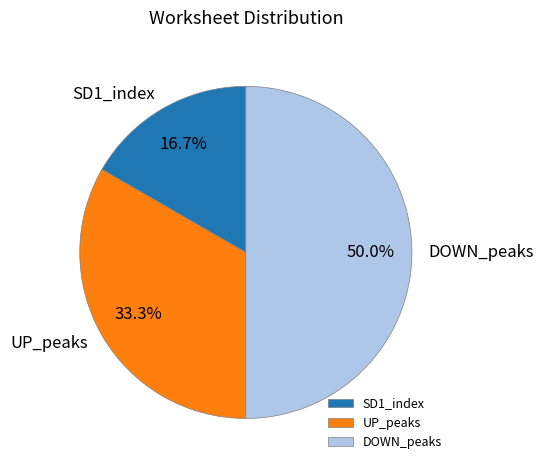

What is the ratio of the value at SD1_index to the value at UP_peaks?

0.5